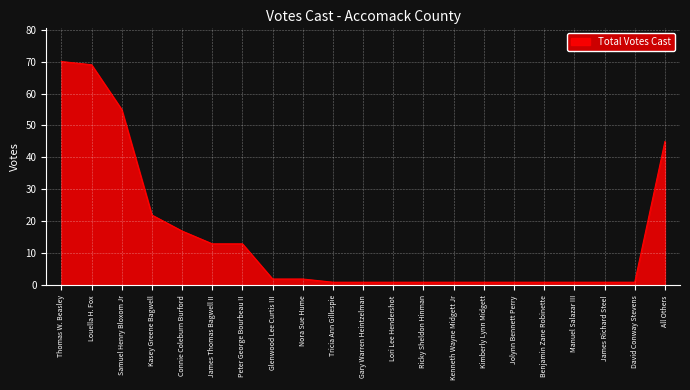

What position from the right is Kasey Greene Bagwell?

18